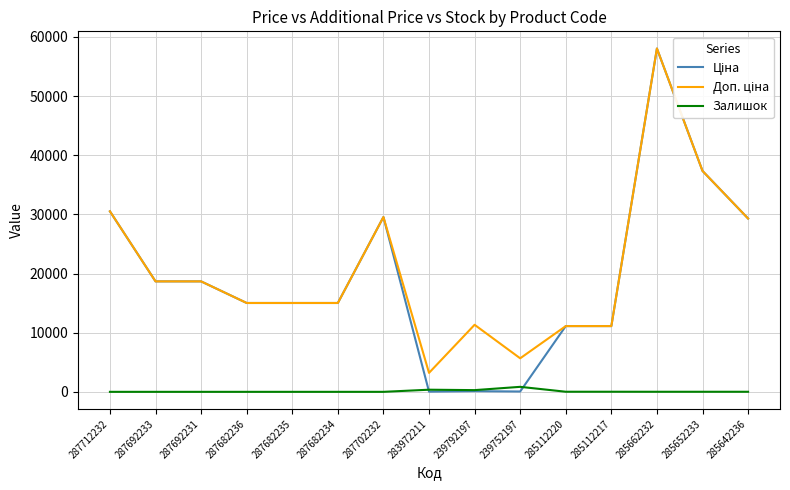

At which category is the sum across all series the highest?

285662232